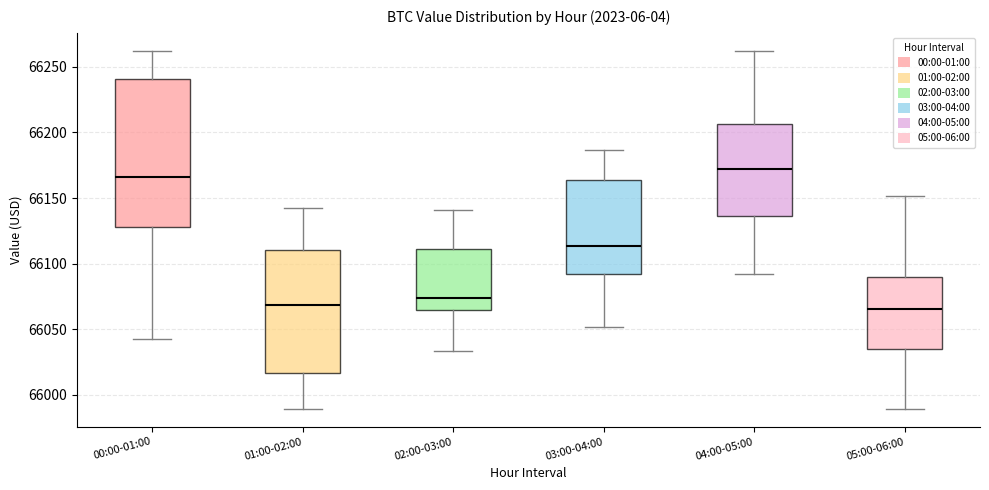

Comparing the boxes themselves (not the whiskers), which one is the tallest?

00:00-01:00